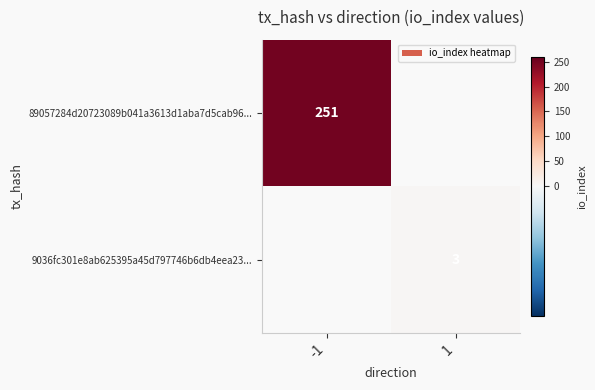

The value of 9036fc301e8ab625395a45d797746b6db4eea23... at 1 is 3. True or false?

True